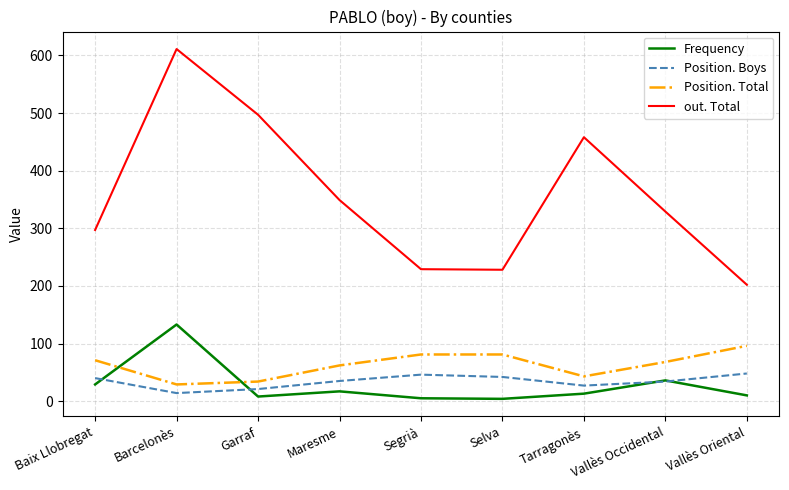

What is the approximate value of Position. Boys at Garraf, to the nearest 5?

20